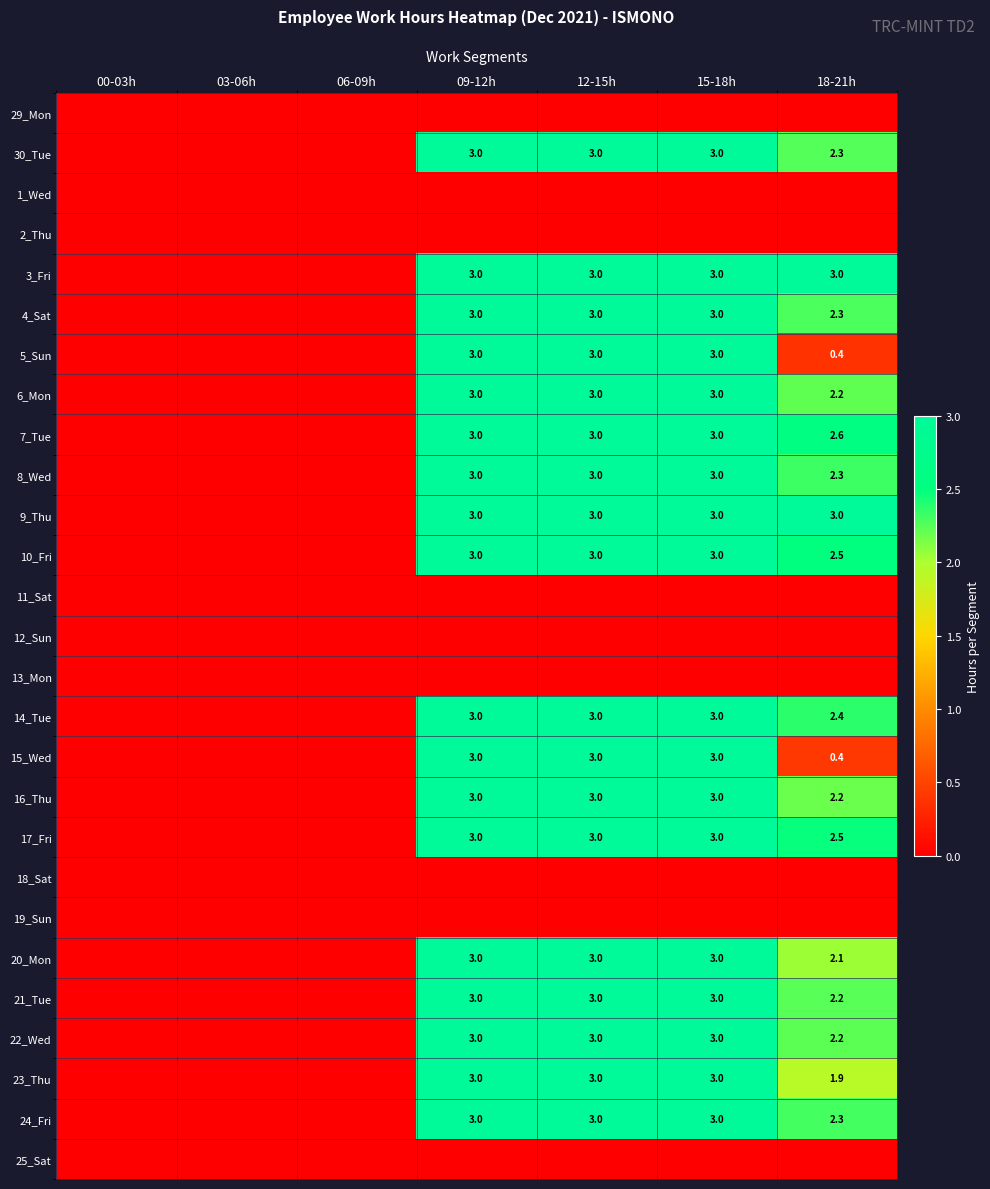

What is the difference between the 4_Sat values at 09-12h and 18-21h?

0.7